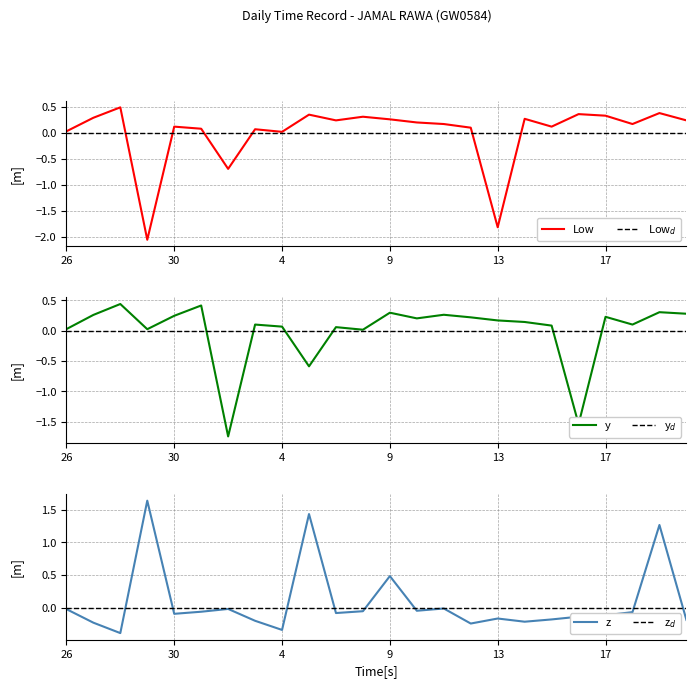

What is the value of the 19th point from the left?

0.1